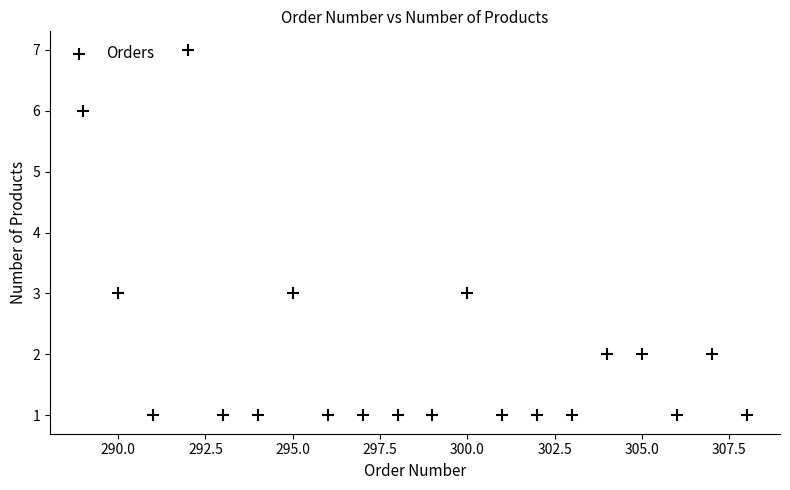

What is the range of X values (max minus min)?

19